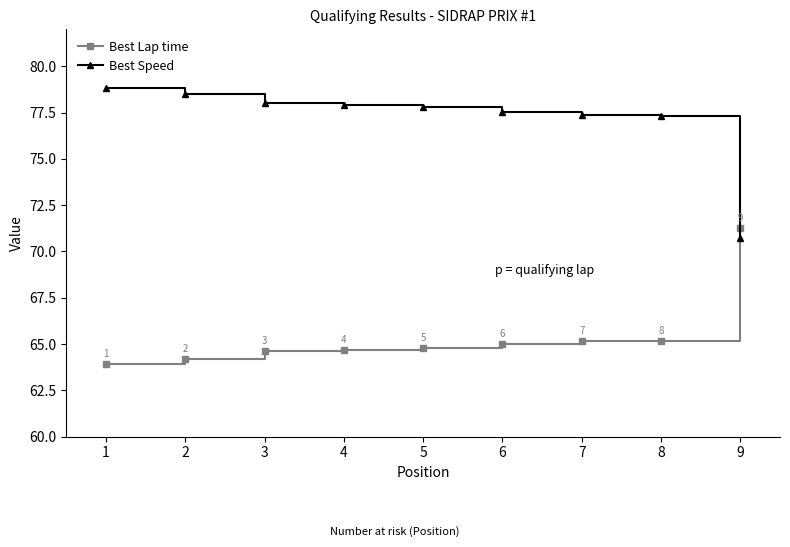

At how many categories does at least one series exceed 73?

8